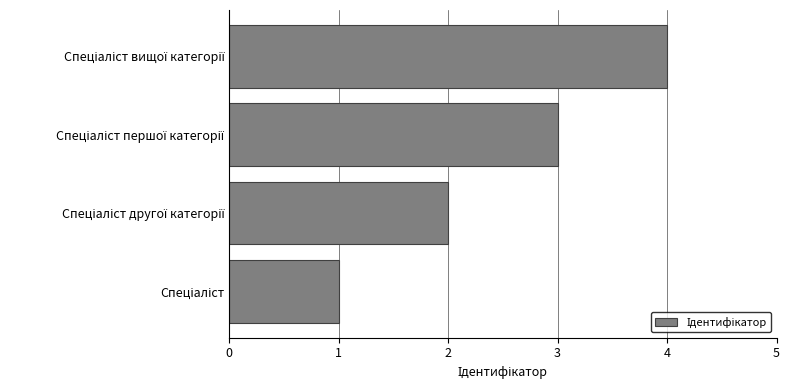

What is the maximum value shown in the chart?

4